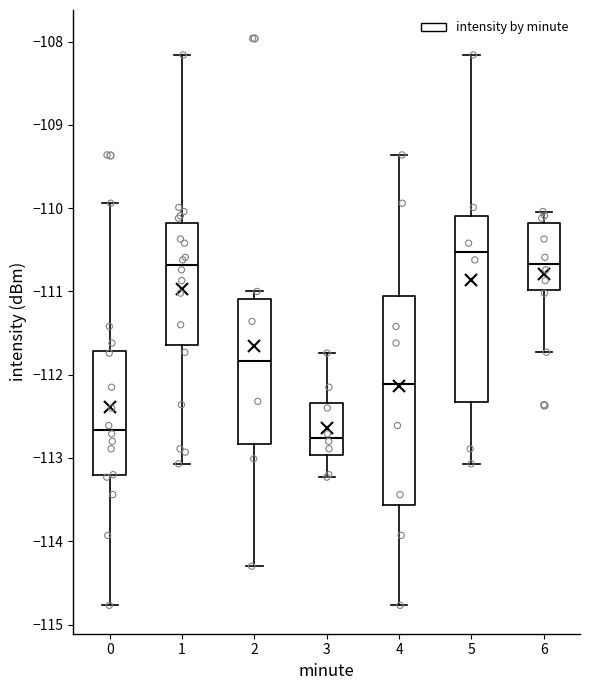

Reading left to right, transcribe this box plot: for each box, give where its median line is, the range the box spans, and where its two whiskers end, as read against the y-axis. The values are not printed on the chart, so give them approximately, as read against the axis.

0: median -112.7, box -113.2 to -111.7, whiskers -114.8 to -109.9
1: median -110.7, box -111.6 to -110.2, whiskers -113.1 to -108.2
2: median -111.8, box -112.8 to -111.1, whiskers -114.3 to -111.0
3: median -112.8, box -113.0 to -112.3, whiskers -113.2 to -111.7
4: median -112.1, box -113.6 to -111.0, whiskers -114.8 to -109.4
5: median -110.5, box -112.3 to -110.1, whiskers -113.1 to -108.2
6: median -110.7, box -111.0 to -110.2, whiskers -111.7 to -110.0